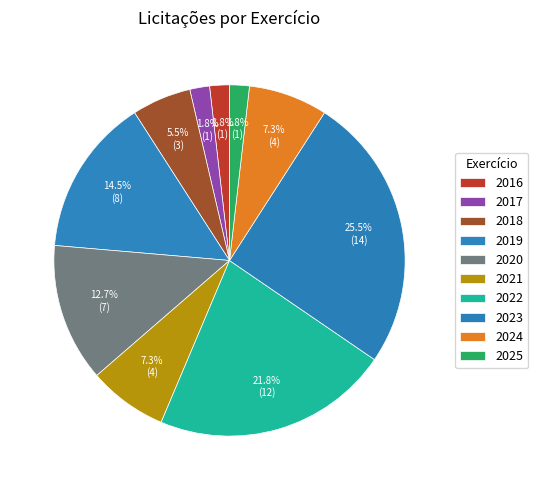

Between 2017 and 2020, which is larger?

2020